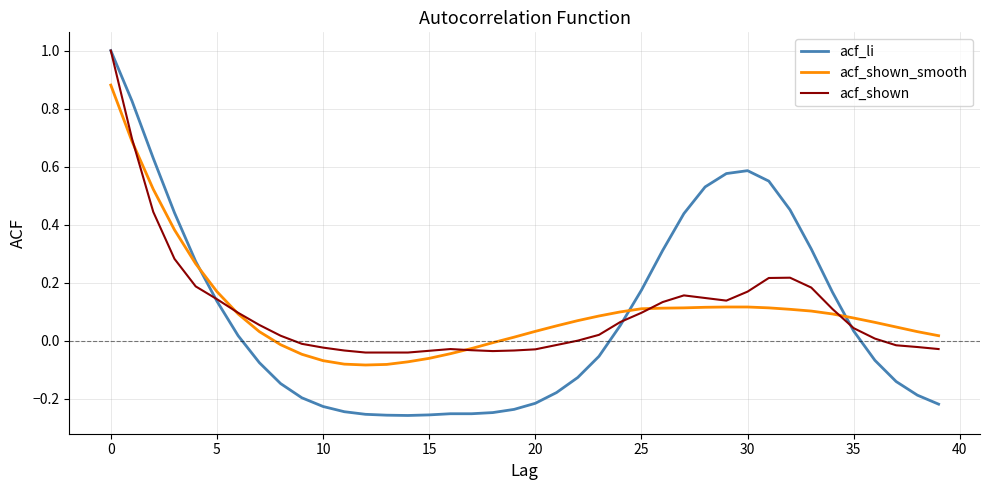

How many values in acf_shown_smooth are above zero?

29